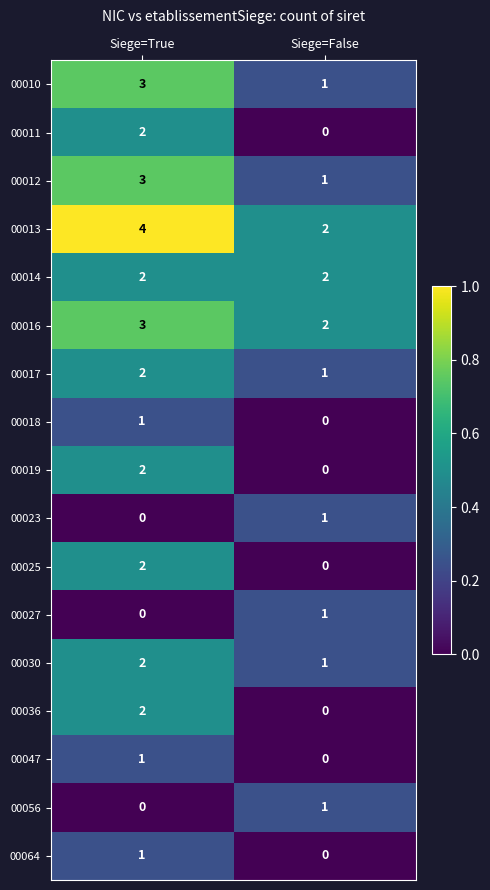

At which category is the sum across all series the highest?

Siege=True